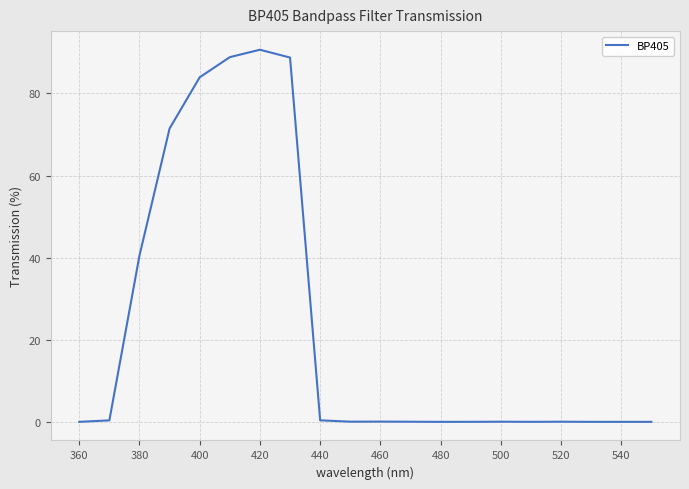

What is the greatest value displayed?

90.7